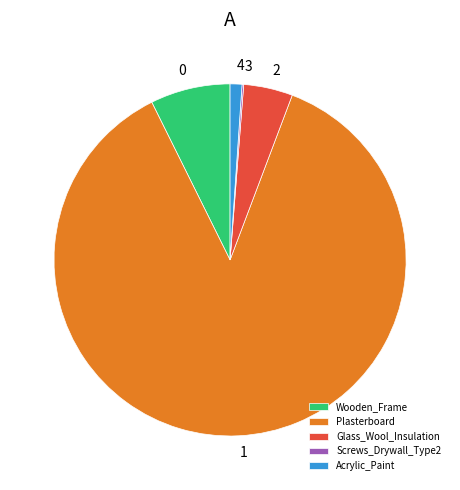

The Wooden_Frame slice represents 1% of the pie. True or false?

False